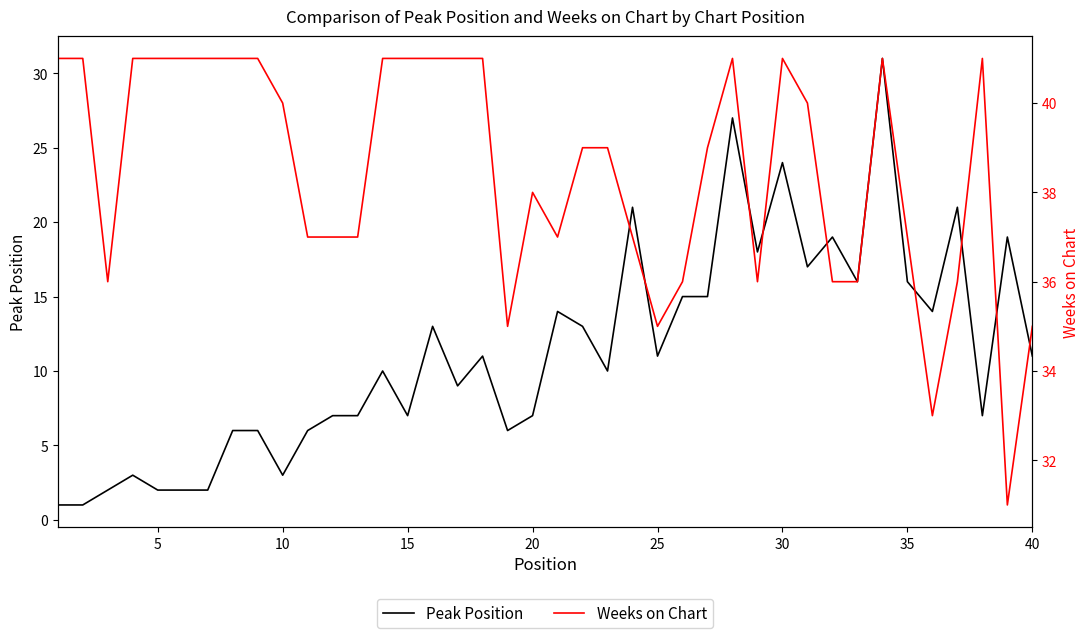

The Weeks on Chart series shows 72 at 37. True or false?

False